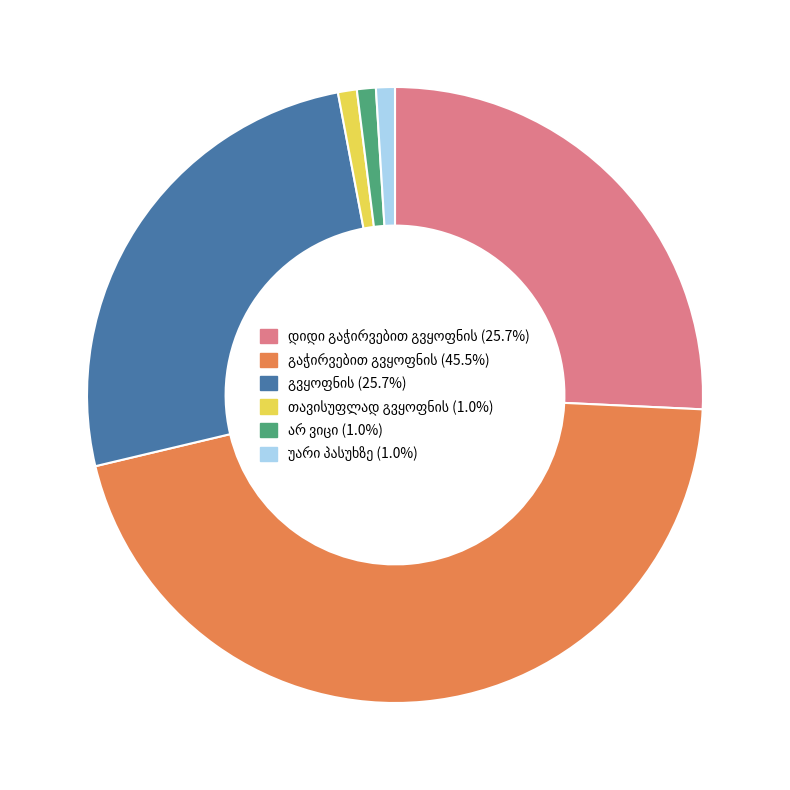

Does any single category account for the majority?

No